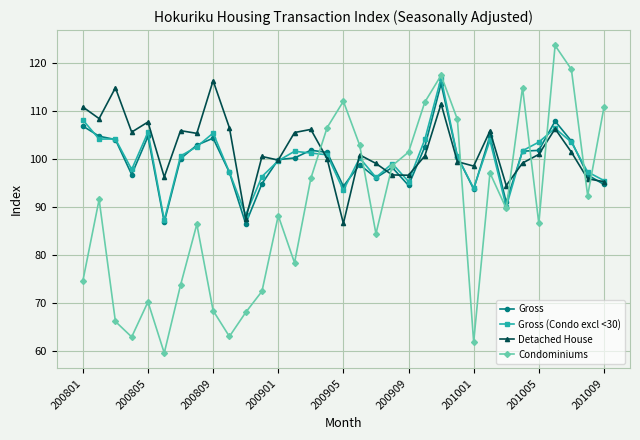

What are all the series names shown in the legend?

Gross, Gross (Condo excl <30), Detached House, Condominiums